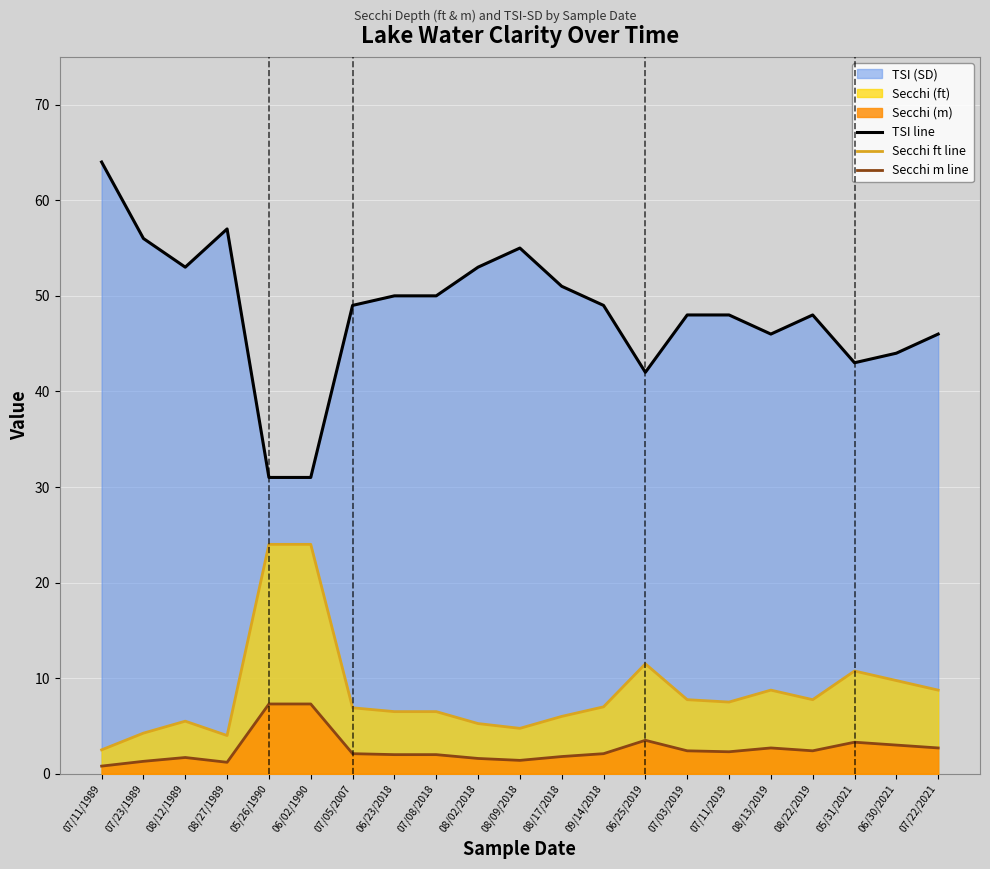

At which label is Secchi m line closest to 4?

06/25/2019